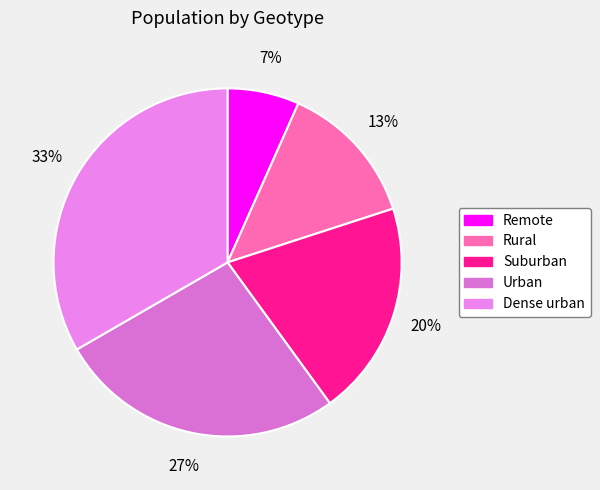

Count the number of slices in the pie.

5